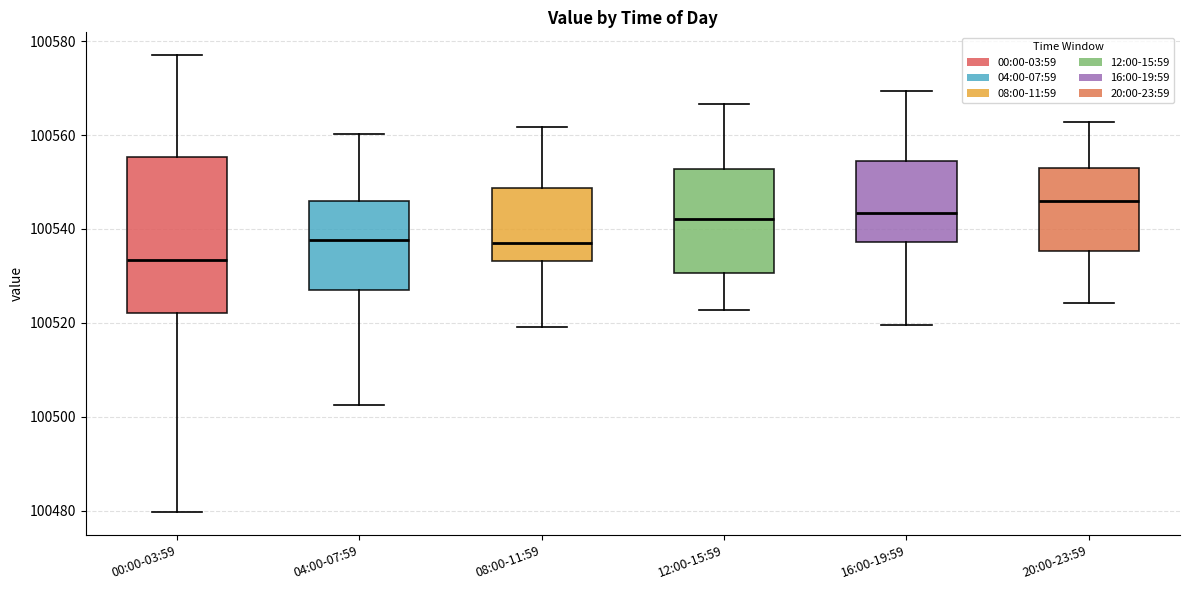

Where is the upper edge of the box for 20:00-23:59 on the y-axis? The values are not printed on the chart, so give them approximately, as read against the axis.

100554